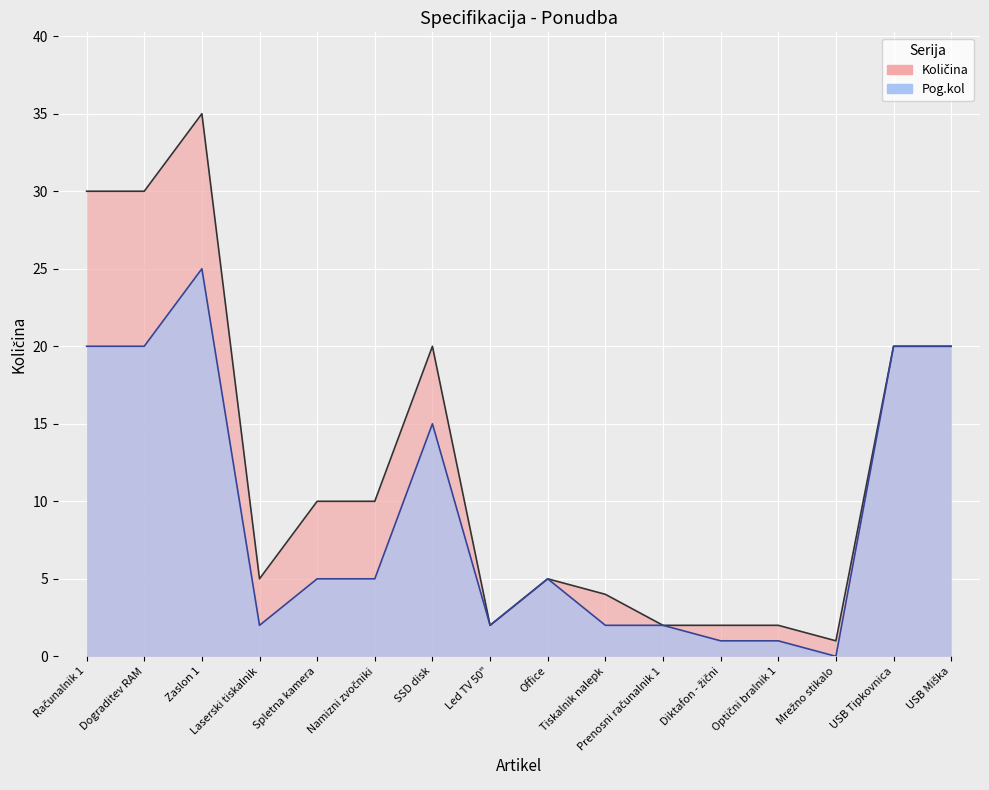

Which series has the largest total across all categories?

Količina